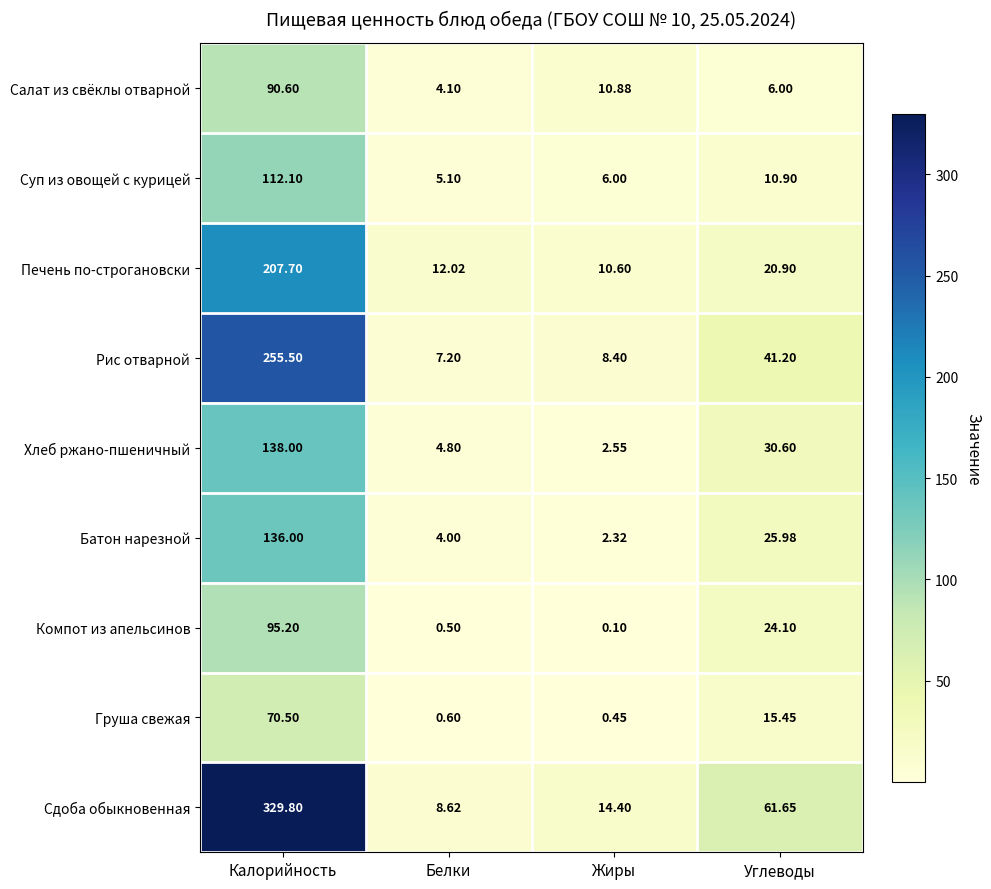

What is the total value across all series at Углеводы?

236.8